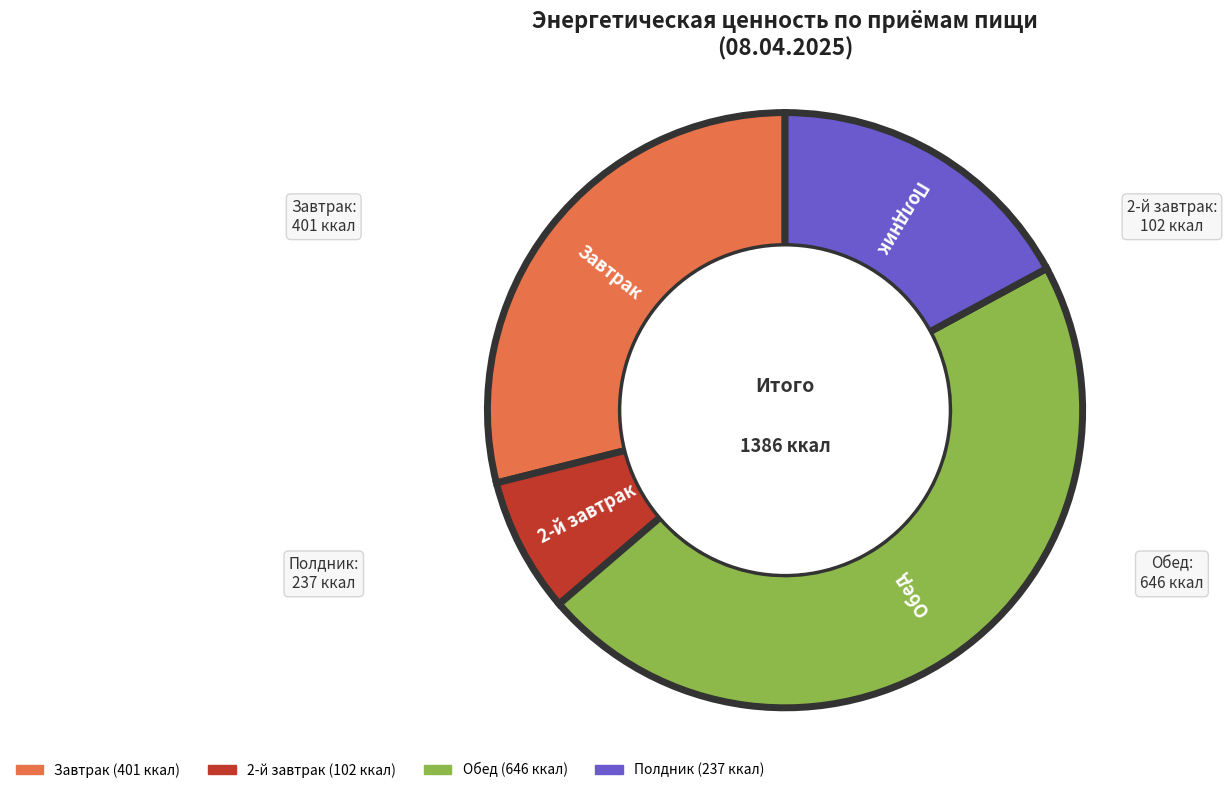

True or false: Завтрак accounts for 29% of the total.

True